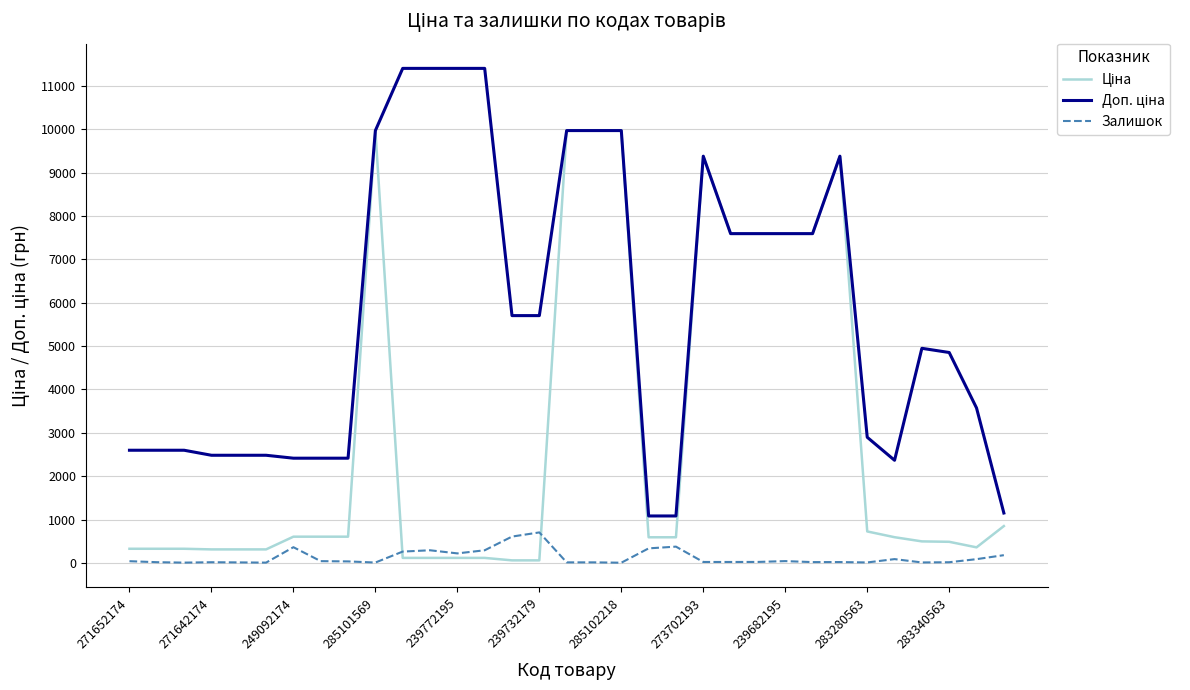

What is the maximum value shown in the chart?

11410.0